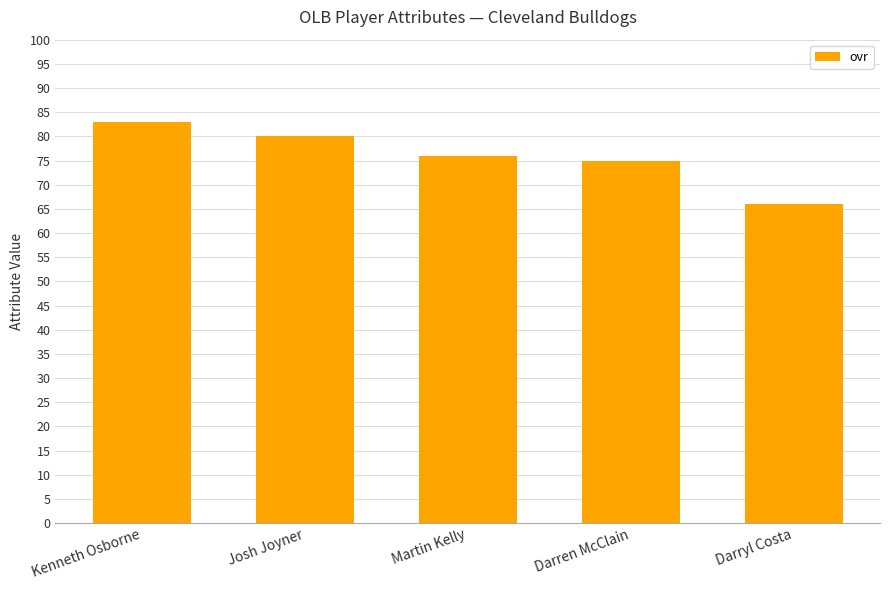

Reading right to left, what are all the values shown in this chart?

Darryl Costa=66	Darren McClain=75	Martin Kelly=76	Josh Joyner=80	Kenneth Osborne=83